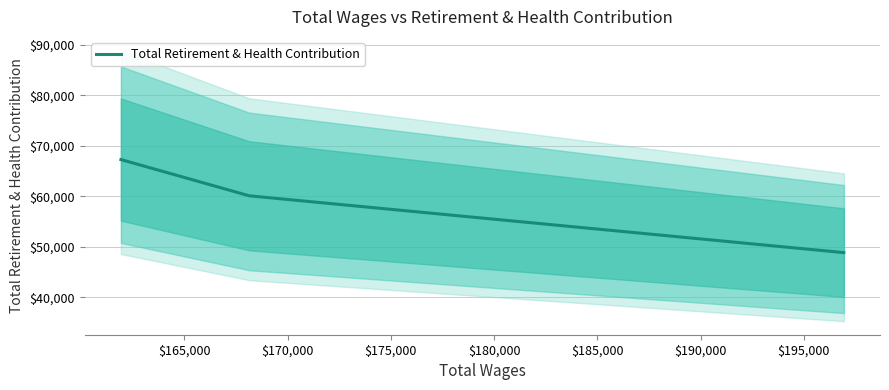

What is the highest value of the Total Retirement & Health Contribution series?

67277